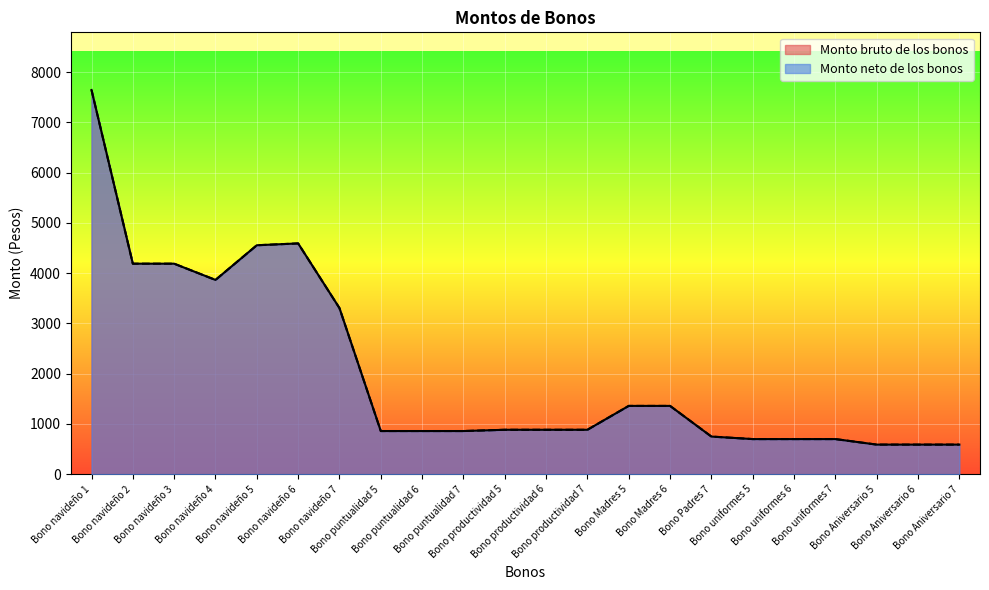

How many data points does each series have?

22